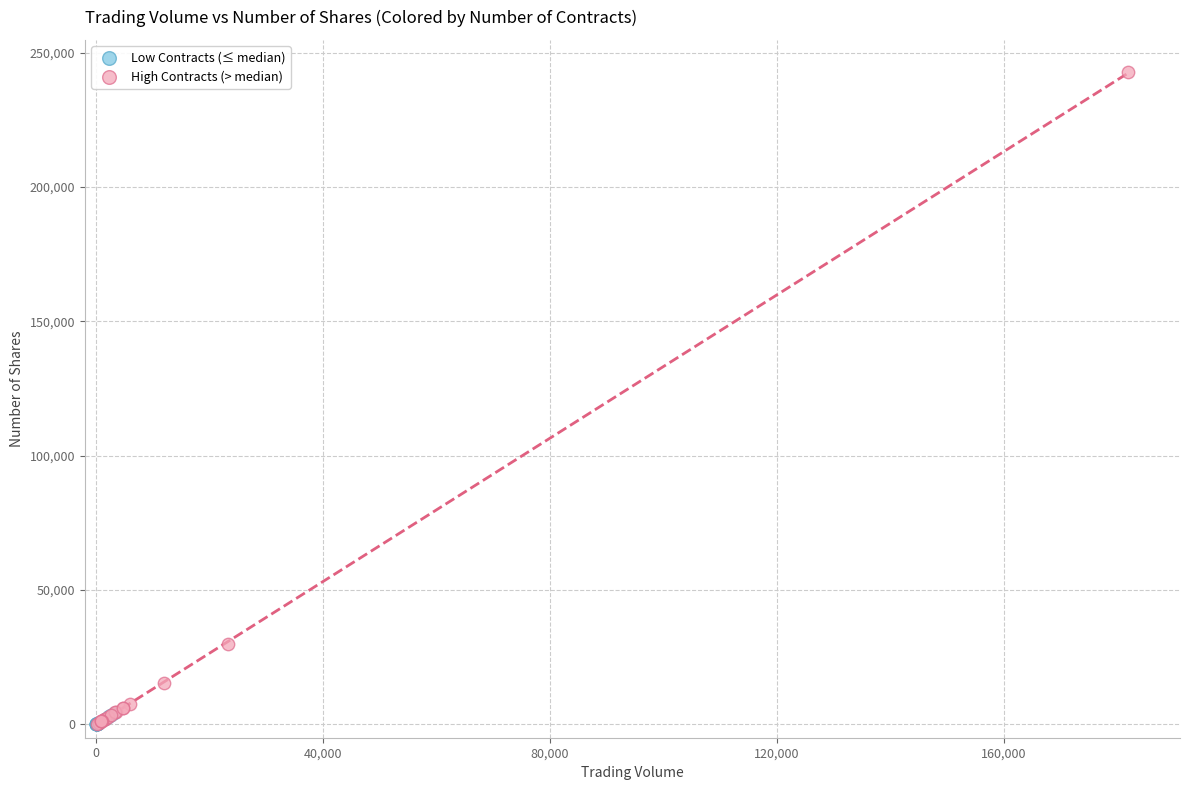

Which series reaches the maximum Y coordinate?

High Contracts (> median)